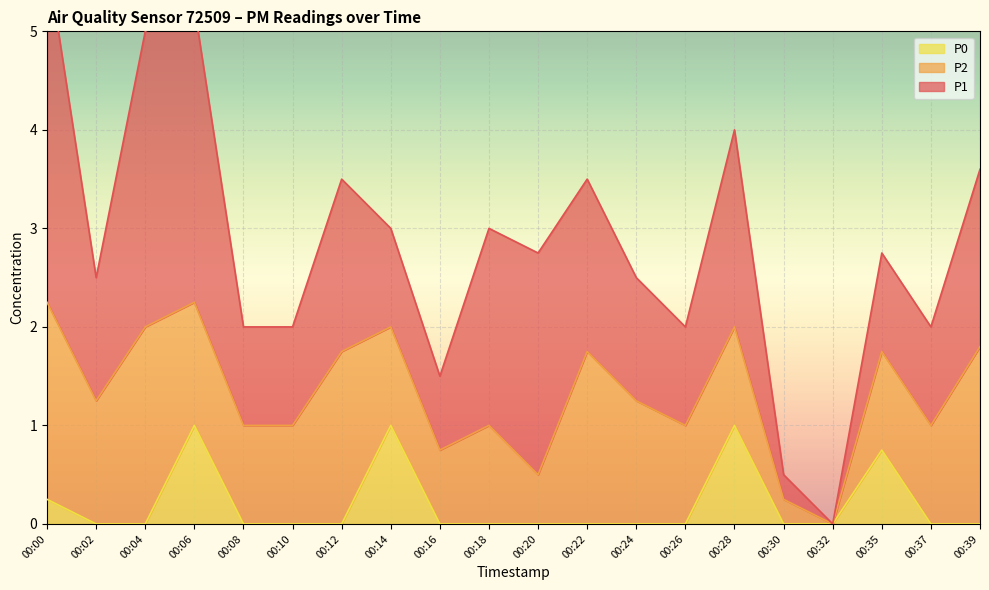

True or false: P2 and P0 cross at least once.

False